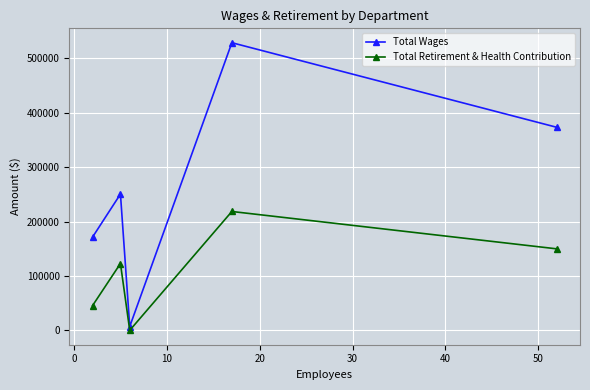

True or false: Total Retirement & Health Contribution and Total Wages intersect in this chart.

False